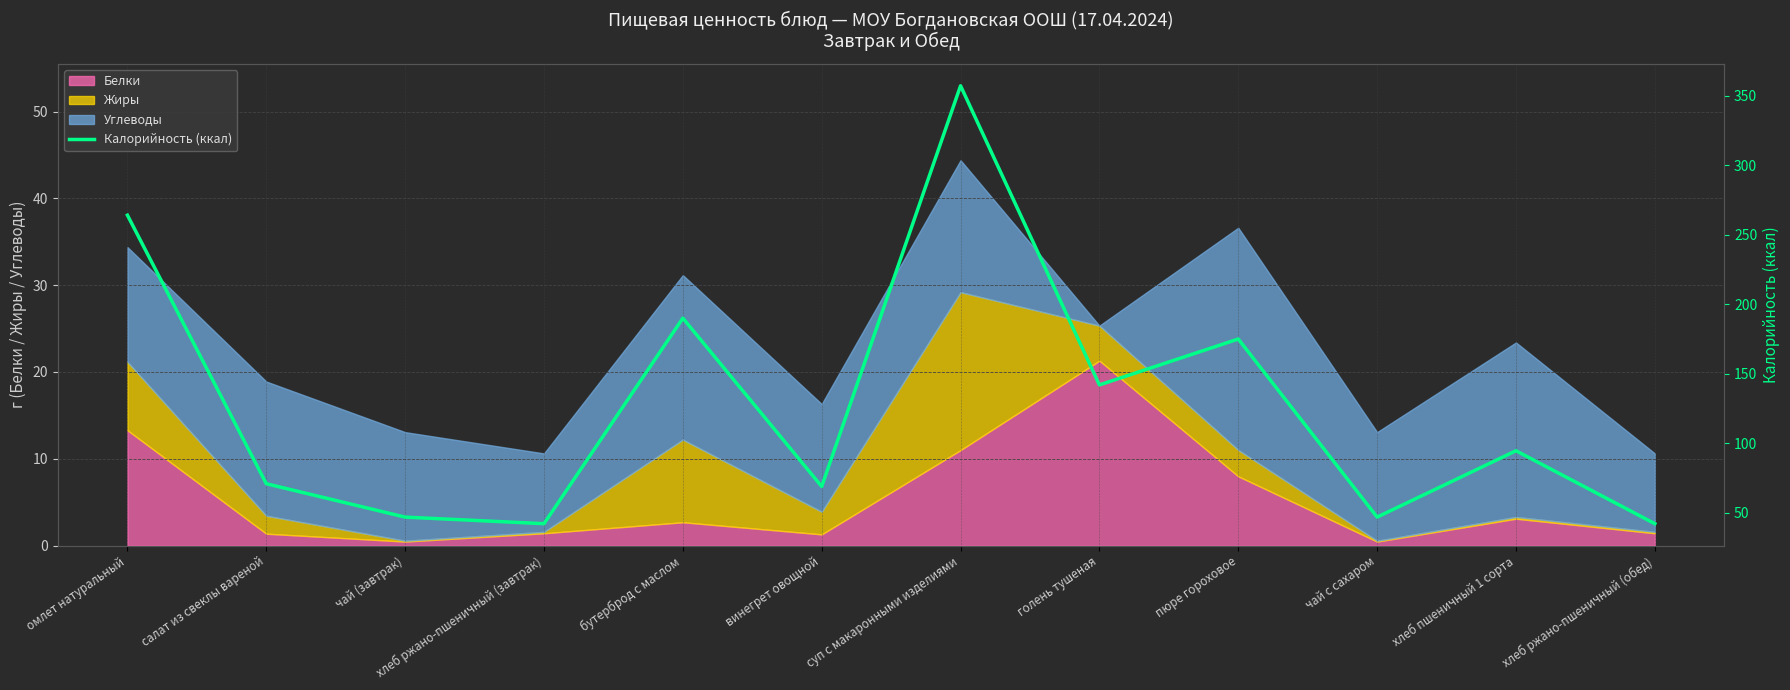

How many categories are shown in the chart?

12